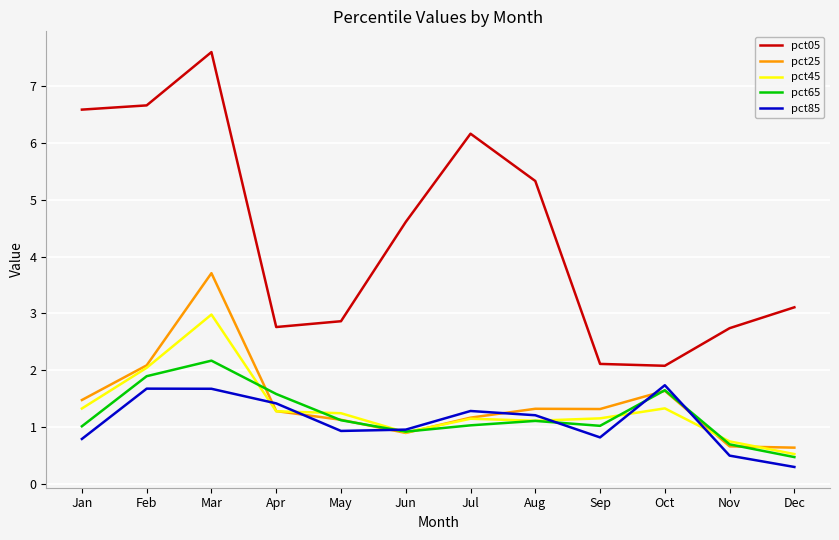

Is it true that pct05 equals 4.6 at Jun?

True